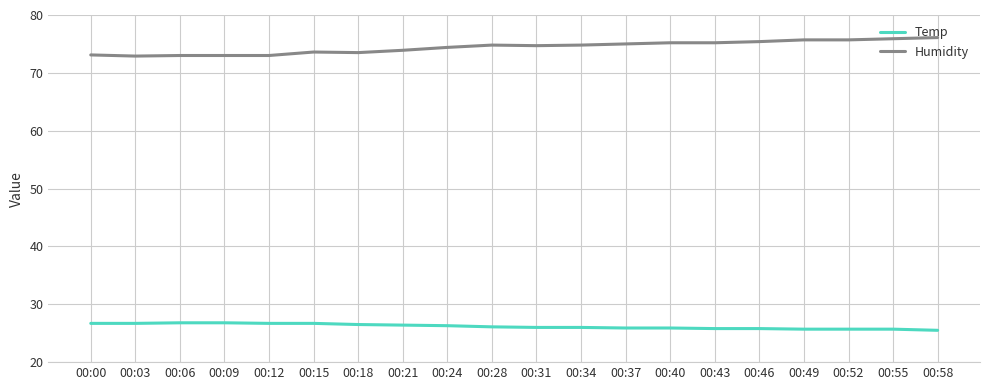

Which series has the largest total across all categories?

Humidity